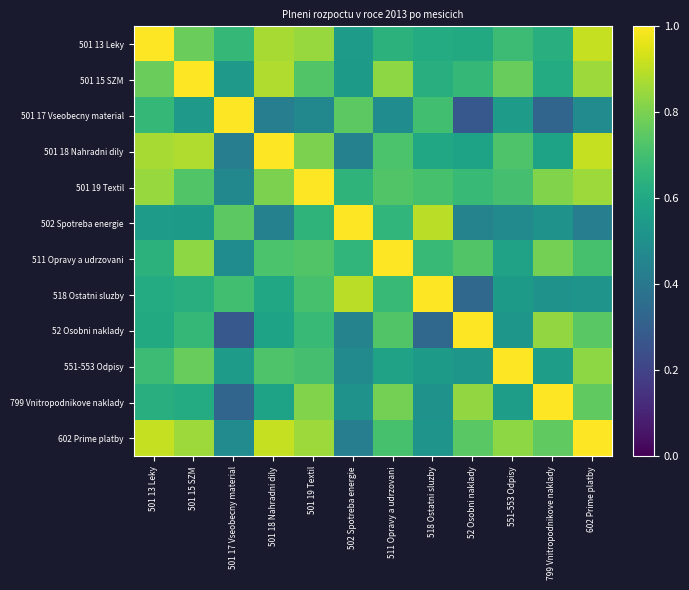

At which category does the chart reach its minimum across all series?

52 Osobni naklady